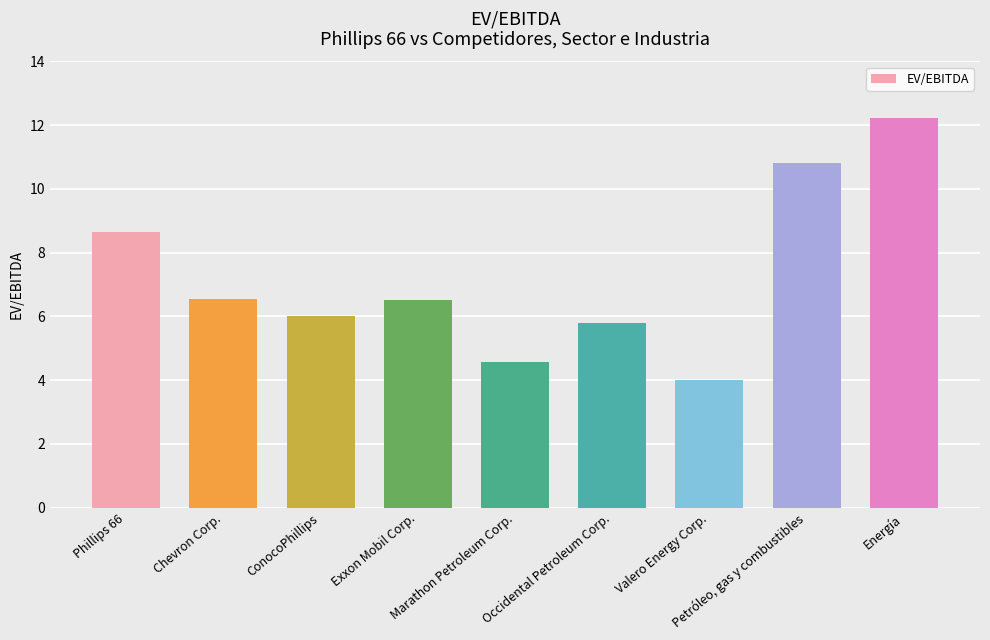

What position from the left is Phillips 66?

1